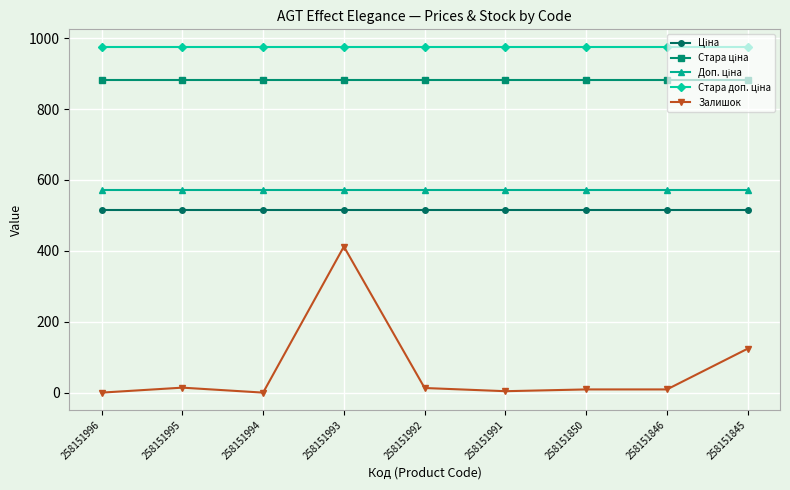

What is the difference between the second highest and second lowest values in the Залишок series?

124.0